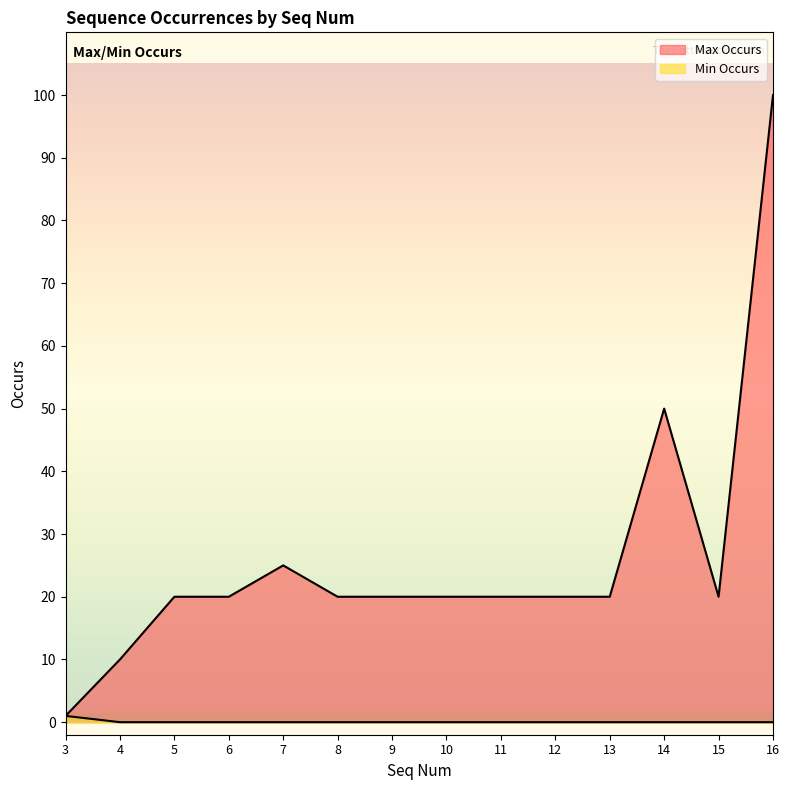

At which label is Min Occurs closest to 0?

4